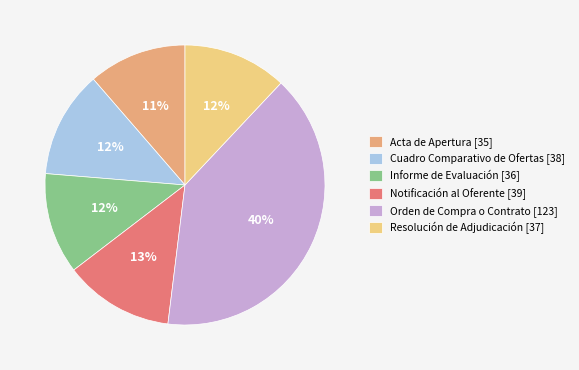

To the nearest percent, what percentage of the pie is Acta de Apertura [35]?

11%